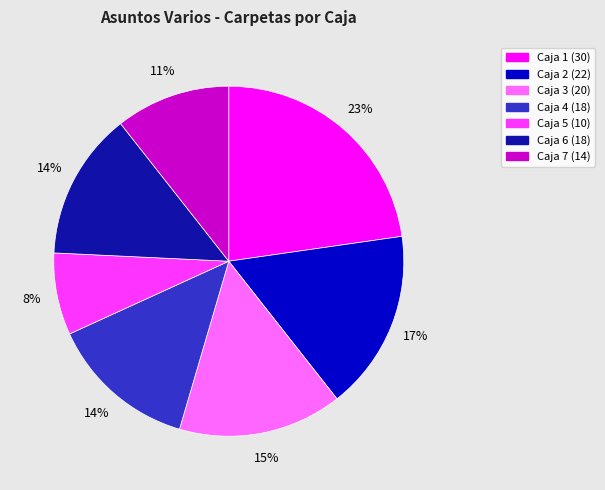

To the nearest percent, what is the difference between the largest and smallest slice percentages?

15%